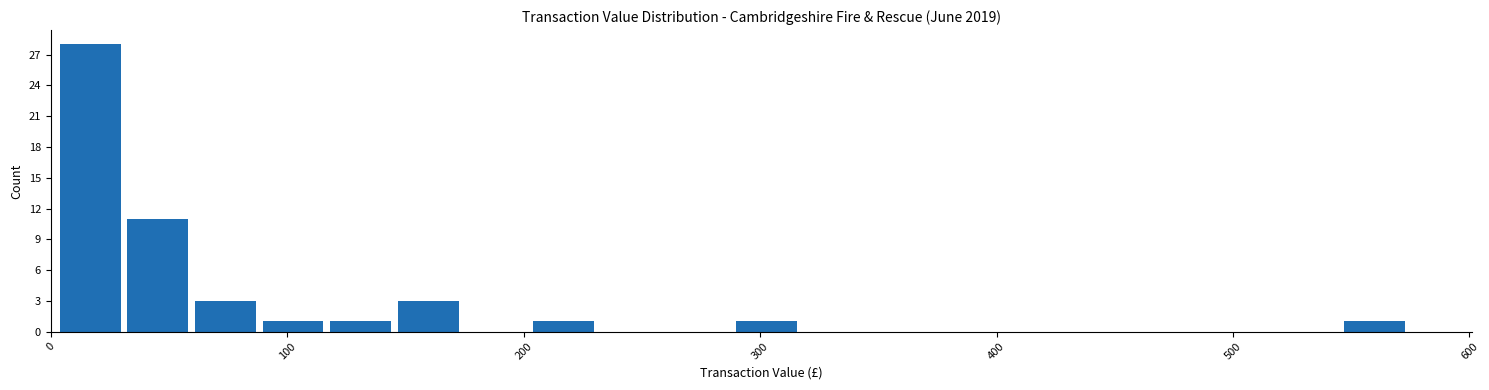

Around what value on the x-axis is the tallest bar? Give the approximate position of its centre, as read against the axis.

20